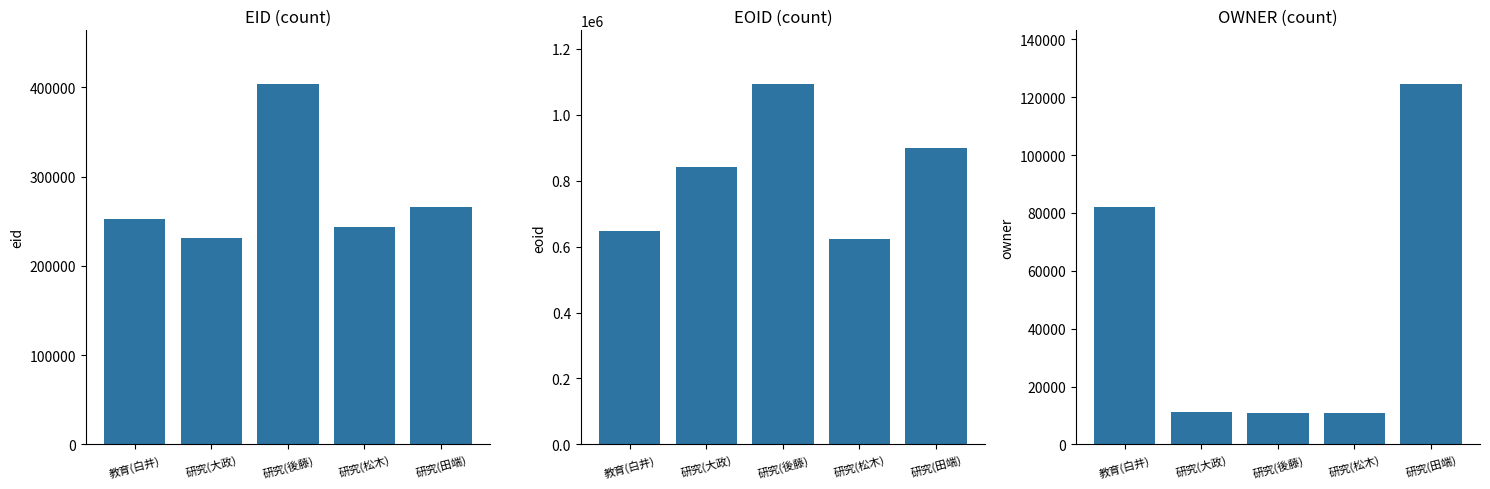

Between 研究(松木) and 研究(大政), which is larger?

研究(松木)